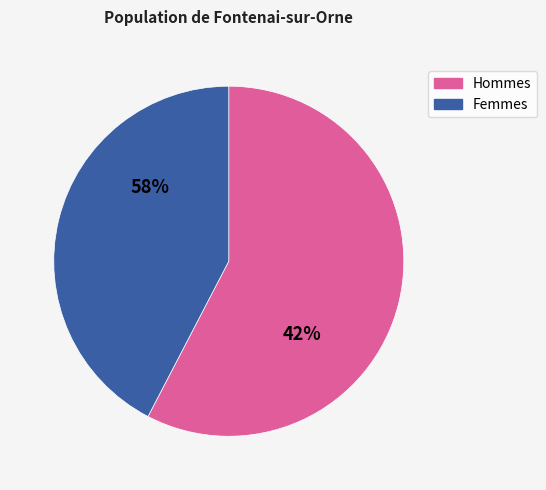

Which series has the widest spread of values?

Hommes